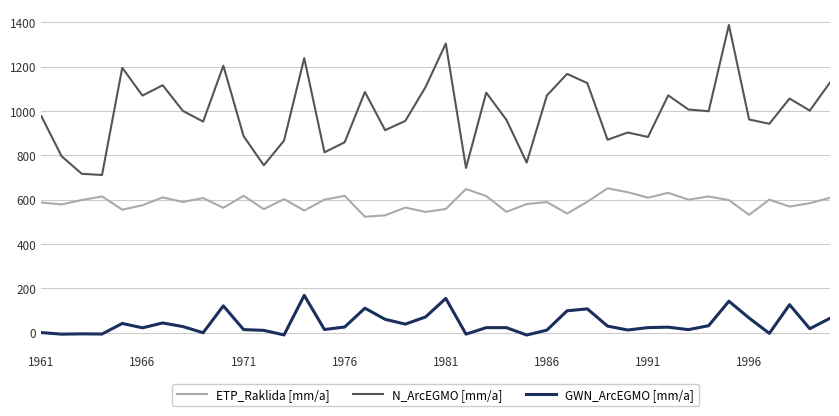

Rank the series by their average value, from highest to lowest.

N_ArcEGMO [mm/a], ETP_Raklida [mm/a], GWN_ArcEGMO [mm/a]